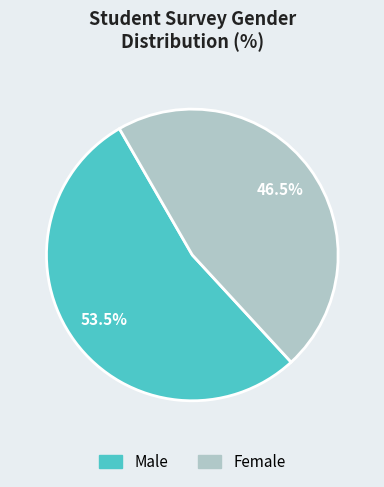

What is the ratio of the value at Female to the value at Male?

0.9